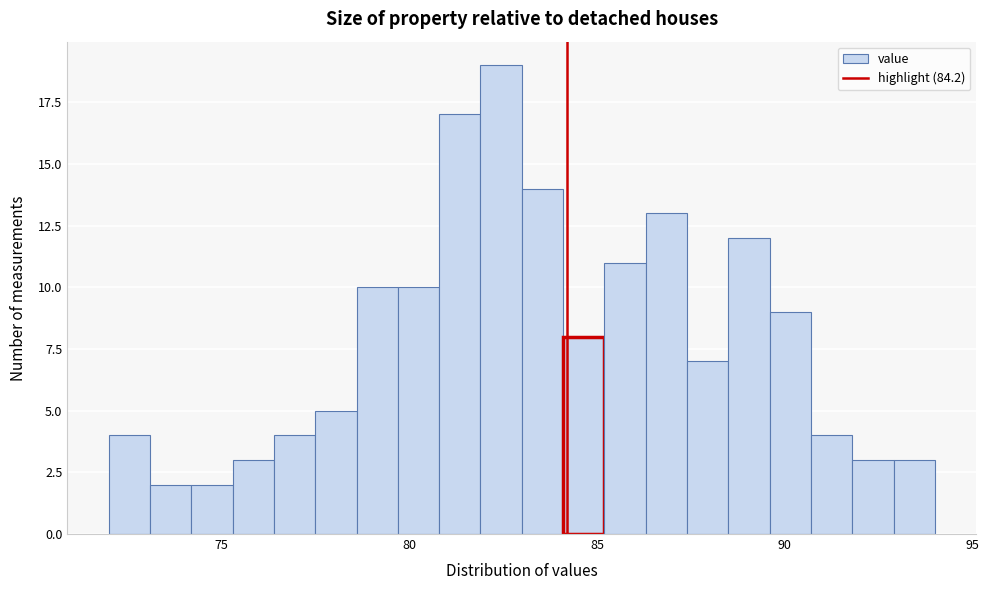

Around what value on the x-axis is the tallest bar? Give the approximate position of its centre, as read against the axis.

82.5